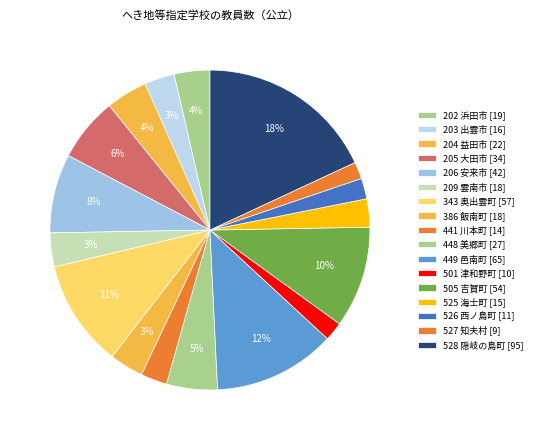

To the nearest percent, what percentage of the pie is 202 浜田市?

4%